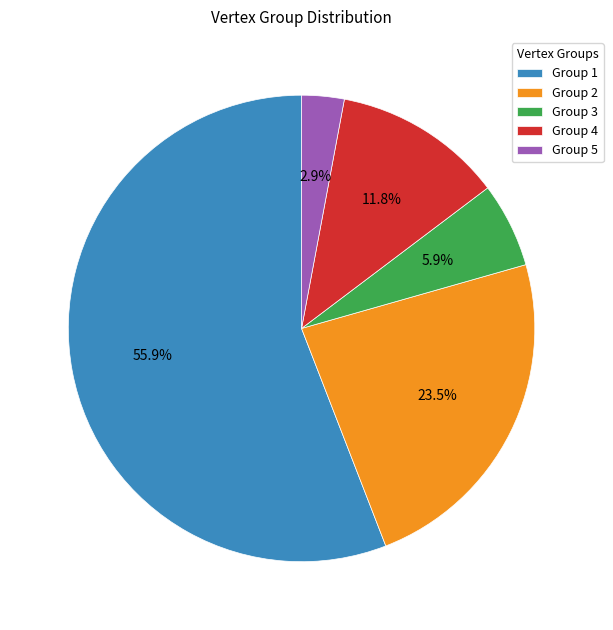

Which category has the biggest portion of the pie?

Group 1